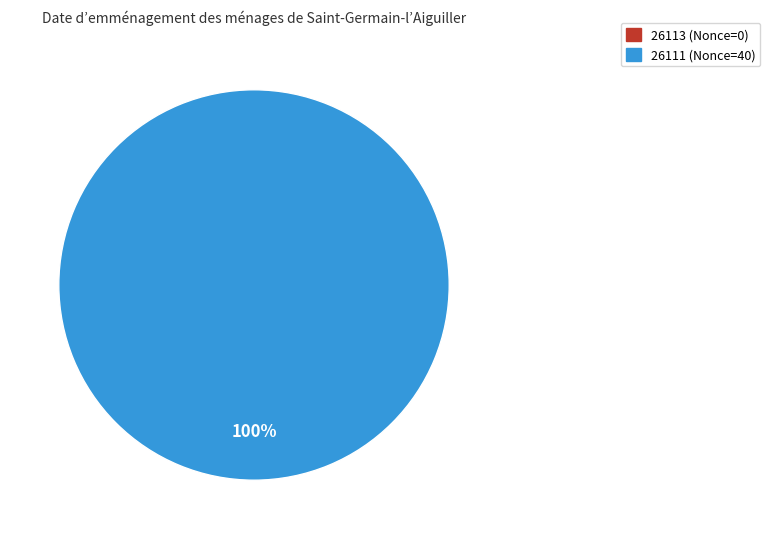

How many slices are in this pie chart?

2